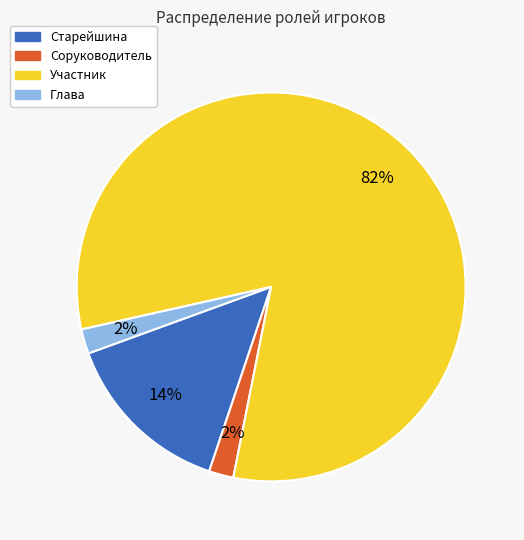

Which slice is the largest?

Участник